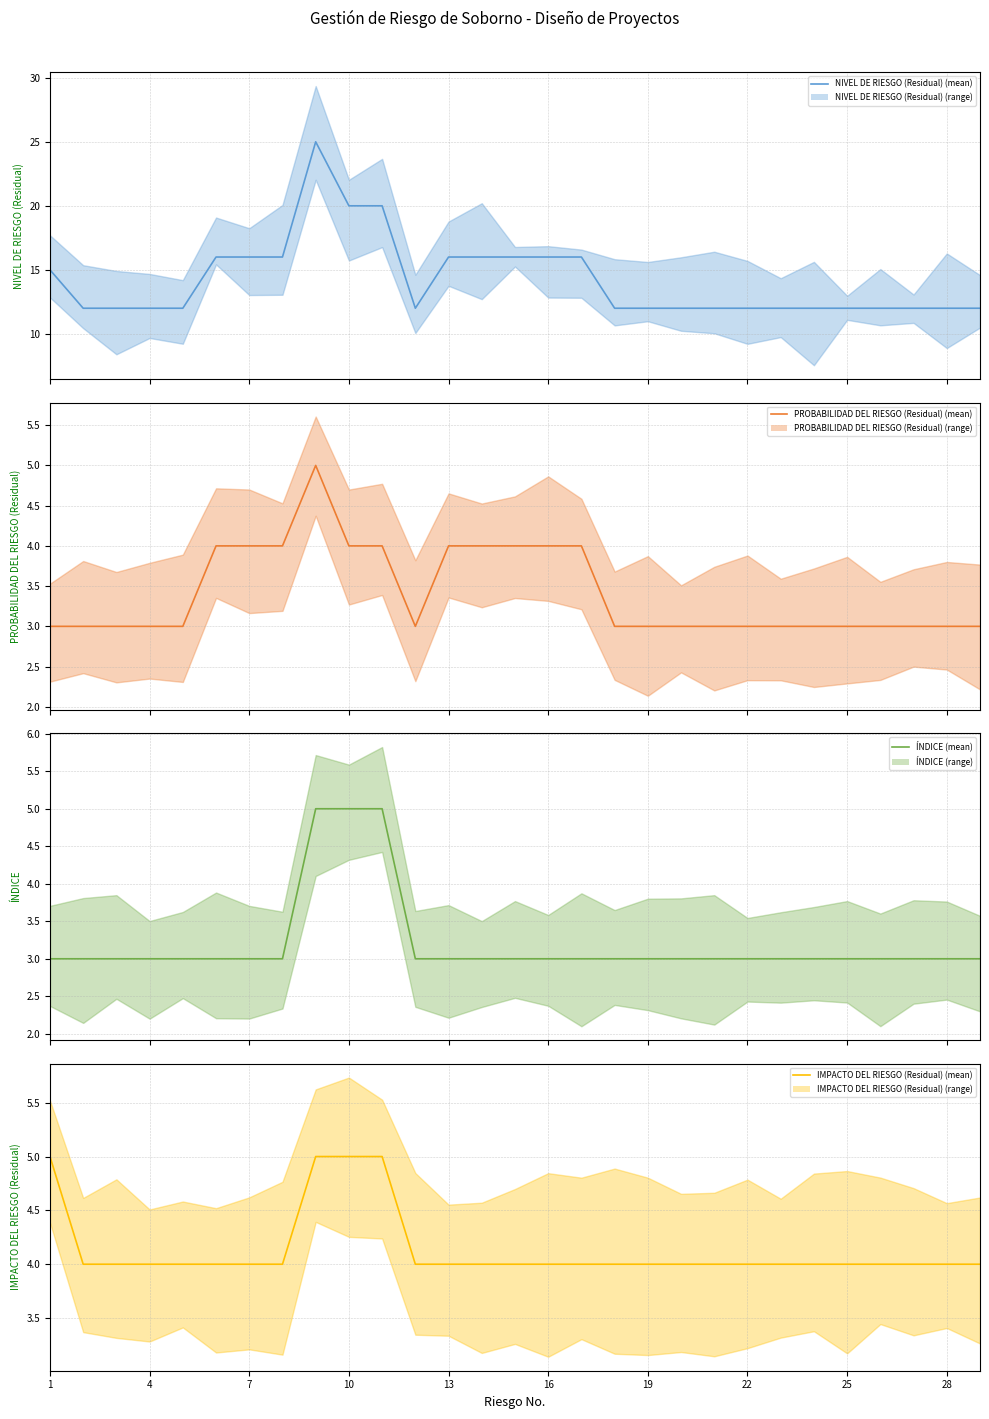

What are all the series names shown in the legend?

NIVEL DE RIESGO (Residual) mean, PROBABILIDAD DEL RIESGO (Residual) mean, ÍNDICE mean, IMPACTO DEL RIESGO (Residual) mean